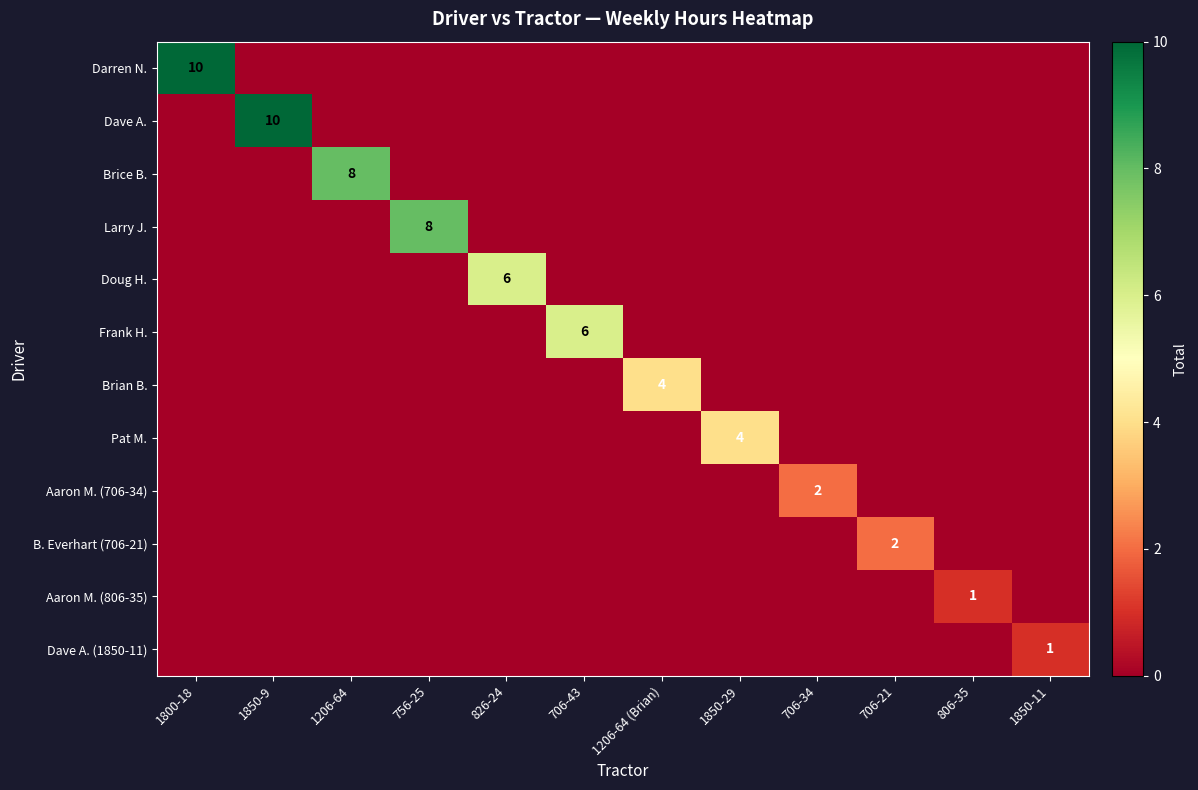

Is it true that Dave A. (1850-11) equals 1 at 1850-11?

True